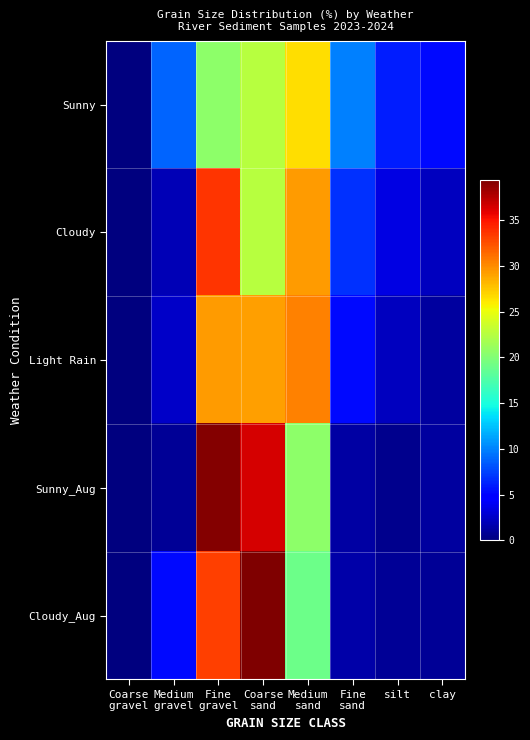

Between Medium
sand and Fine
sand, which is larger?

Medium
sand